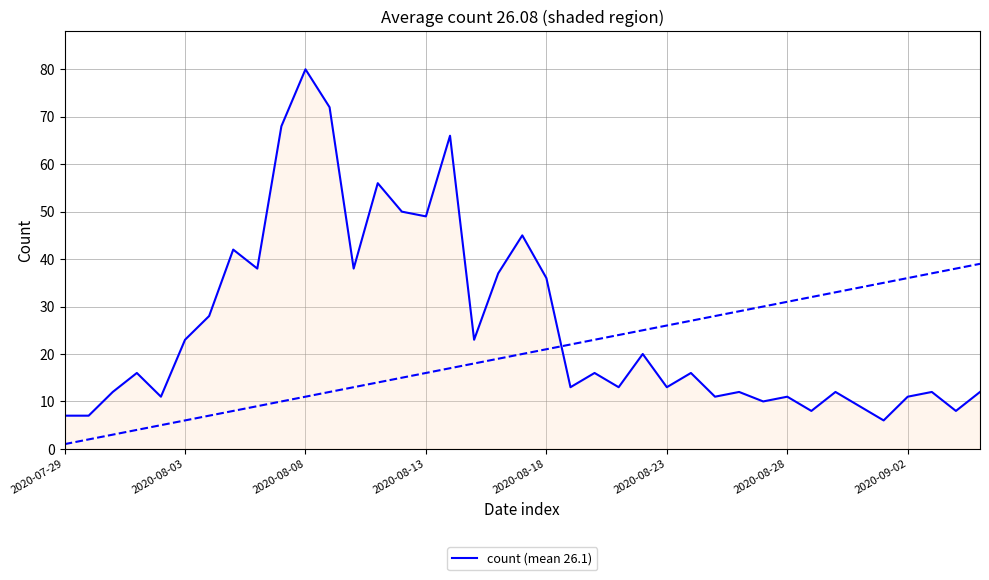

True or false: there are more than 1 points higher than both neighbors.

True